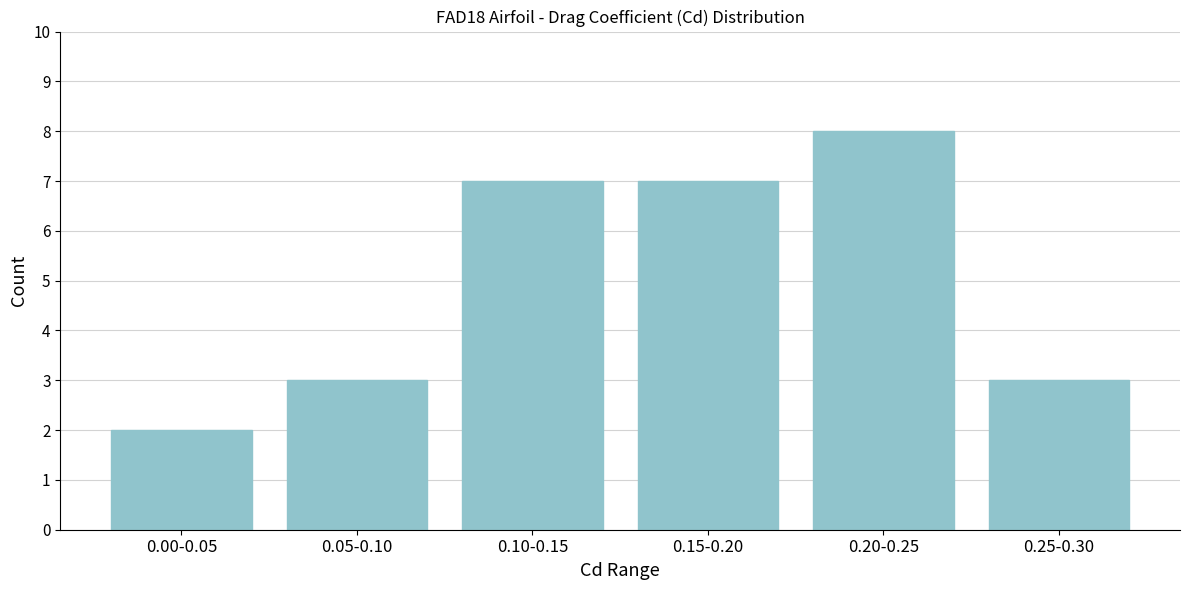

Reading left to right, what are all the values shown in this chart?

0.00-0.05=2	0.05-0.10=3	0.10-0.15=7	0.15-0.20=7	0.20-0.25=8	0.25-0.30=3